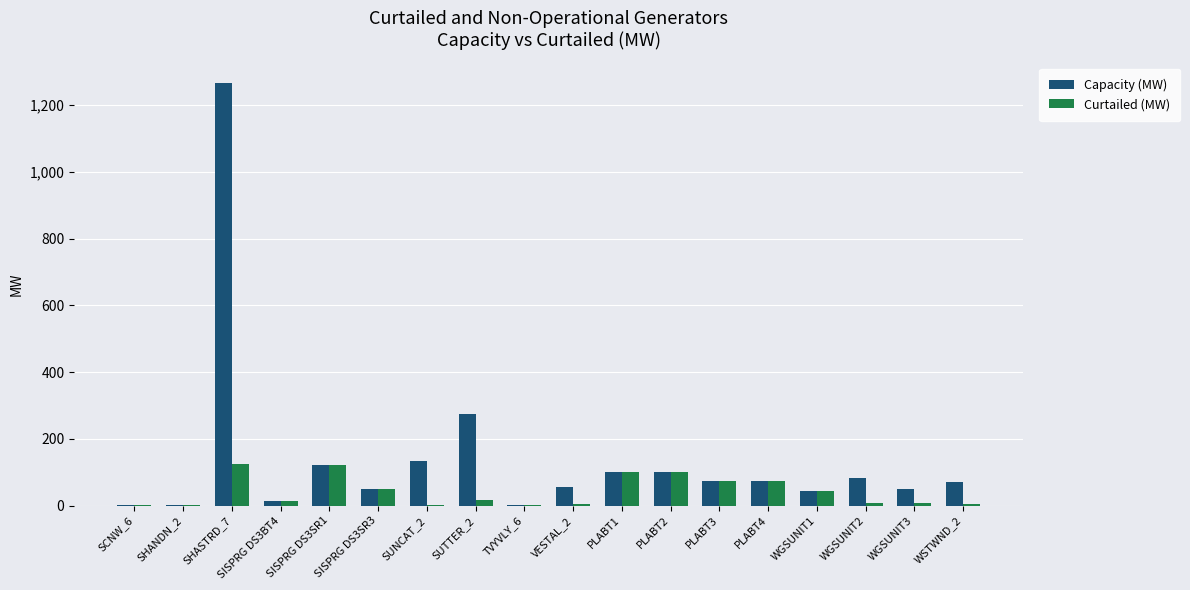

What is the approximate value of Curtailed (MW) at SISPRG DS3SR3?

50.0